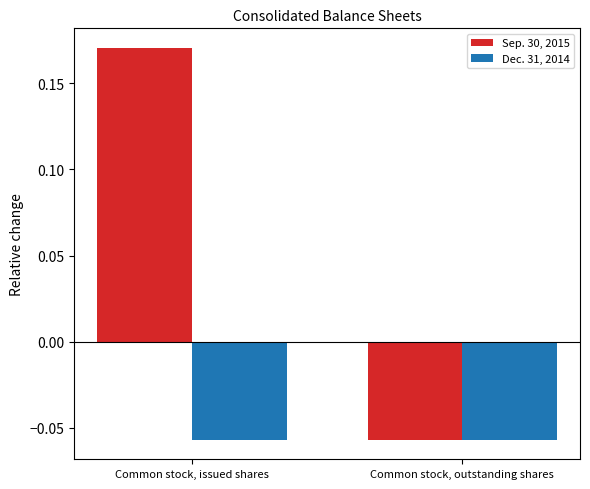

What is the label of the 2nd bar from the right?

Common stock, issued shares